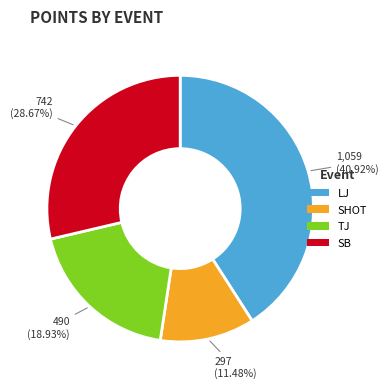

Is there a majority slice in this chart?

No